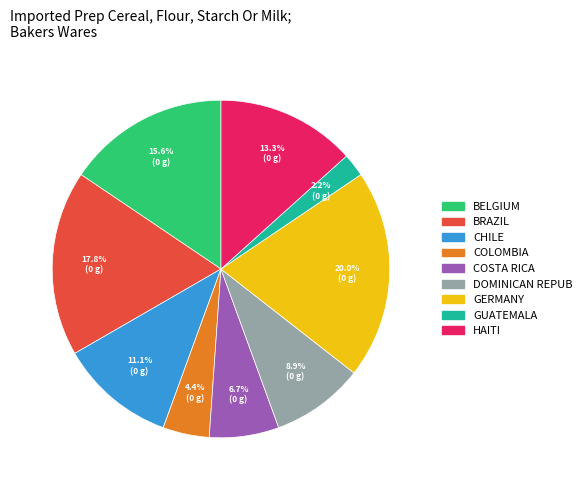

Rank the categories by value from lowest to highest.

GUATEMALA, COLOMBIA, COSTA RICA, DOMINICAN REPUB, CHILE, HAITI, BELGIUM, BRAZIL, GERMANY